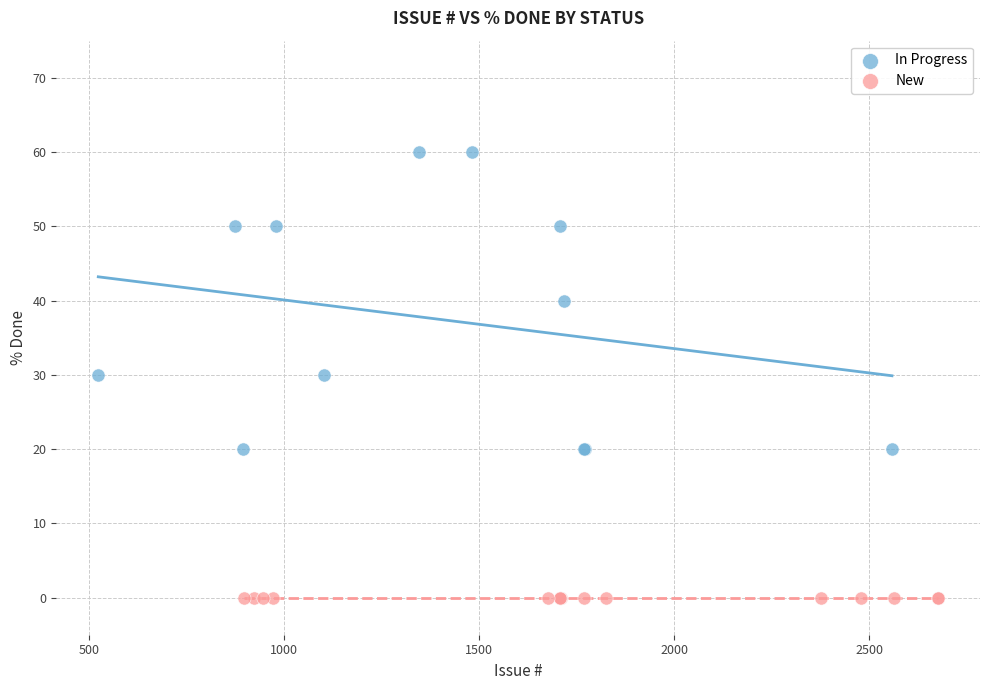

Which series contains the highest Y value?

In Progress